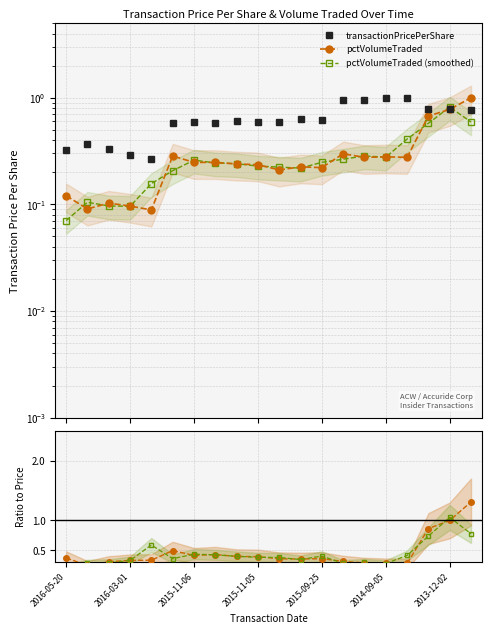

At how many categories does at least one series exceed 0?

20